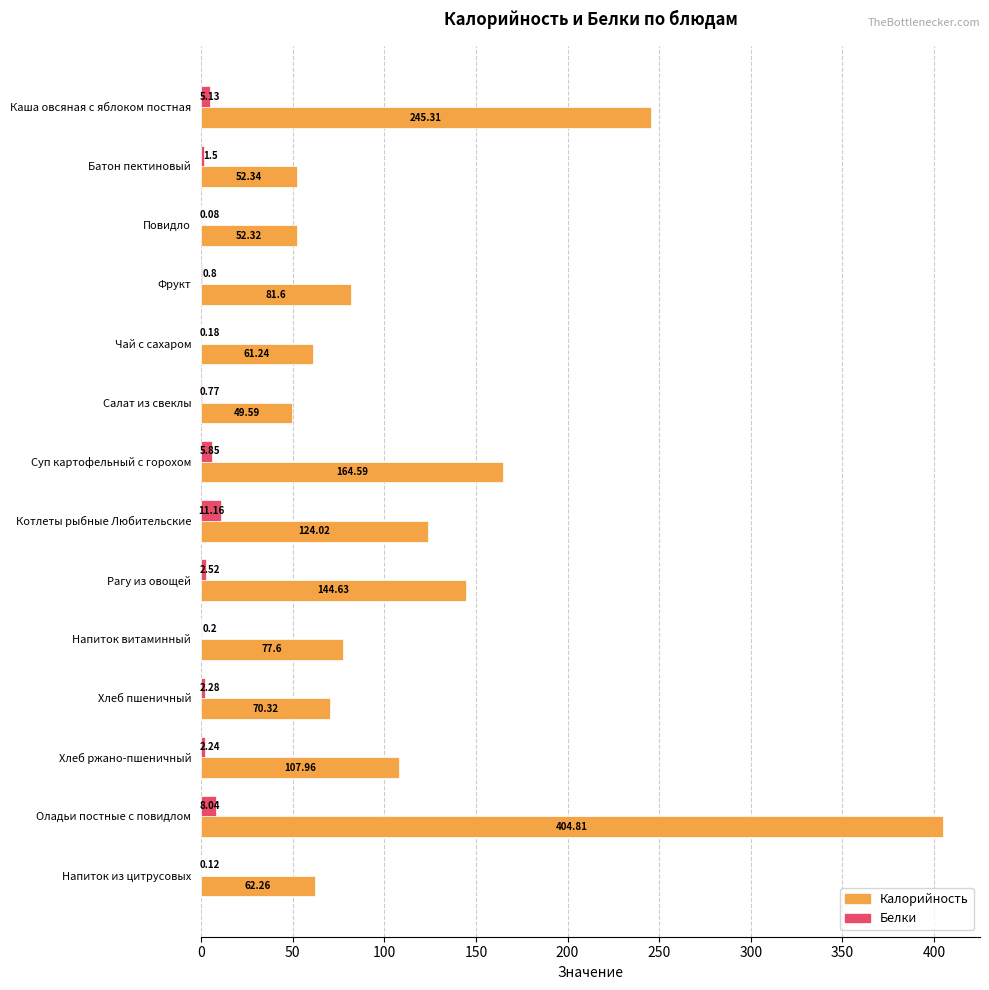

Which label corresponds to the largest value in the chart?

Оладьи постные с повидлом